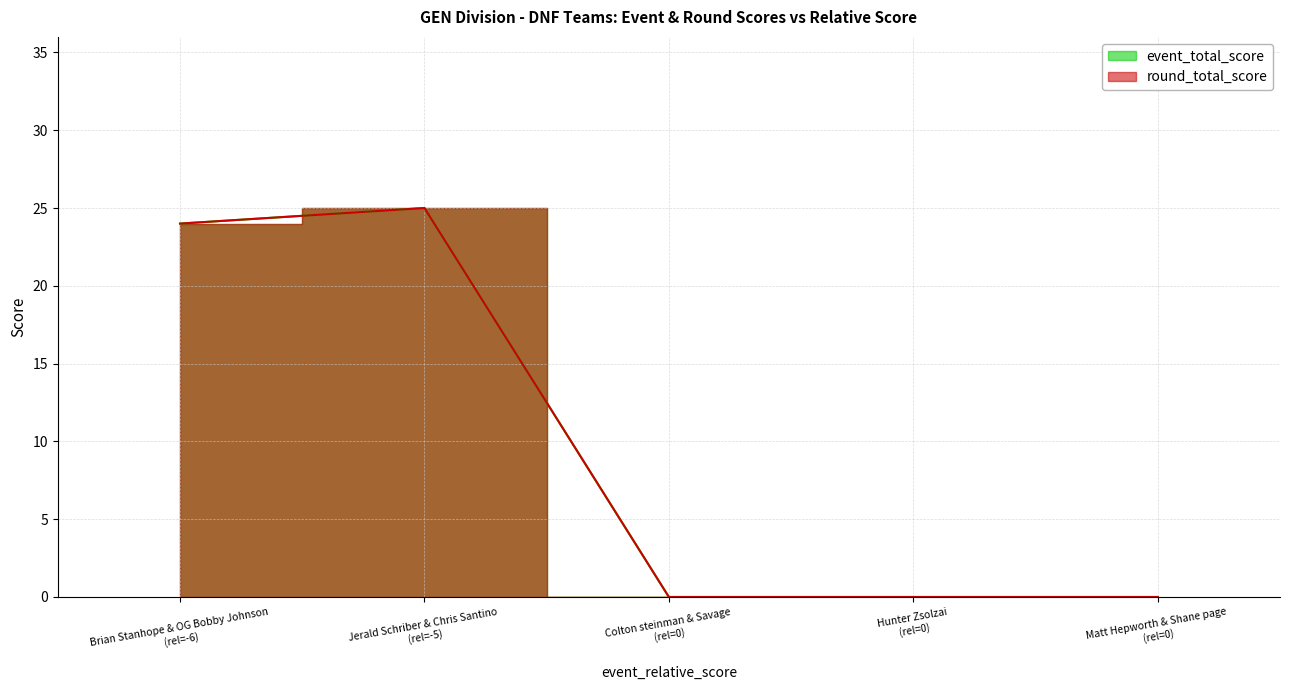

True or false: round_total_score and event_total_score cross at least once.

False